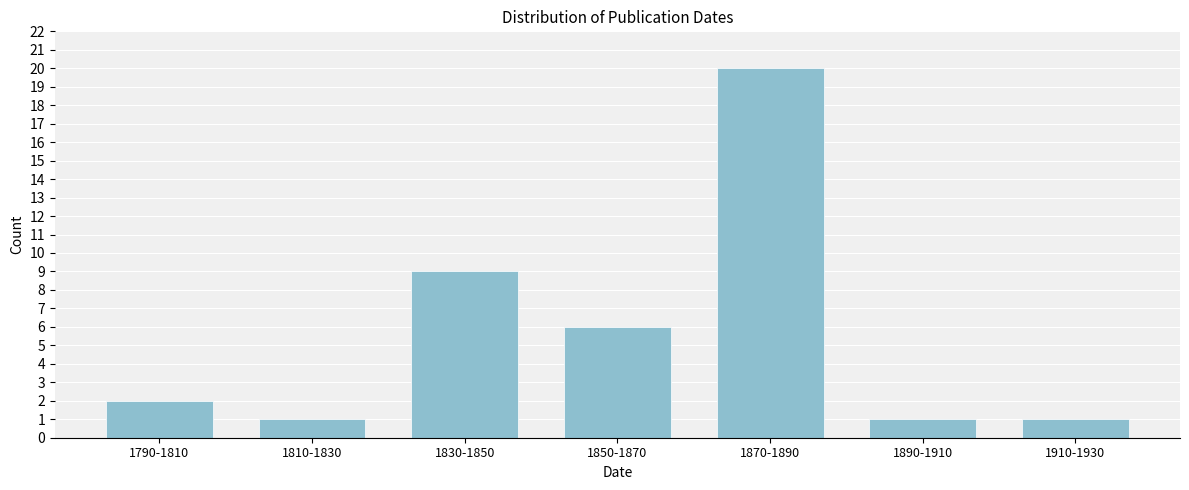

Reading right to left, transcribe all the data shown in this chart.

1910-1930=1	1890-1910=1	1870-1890=20	1850-1870=6	1830-1850=9	1810-1830=1	1790-1810=2